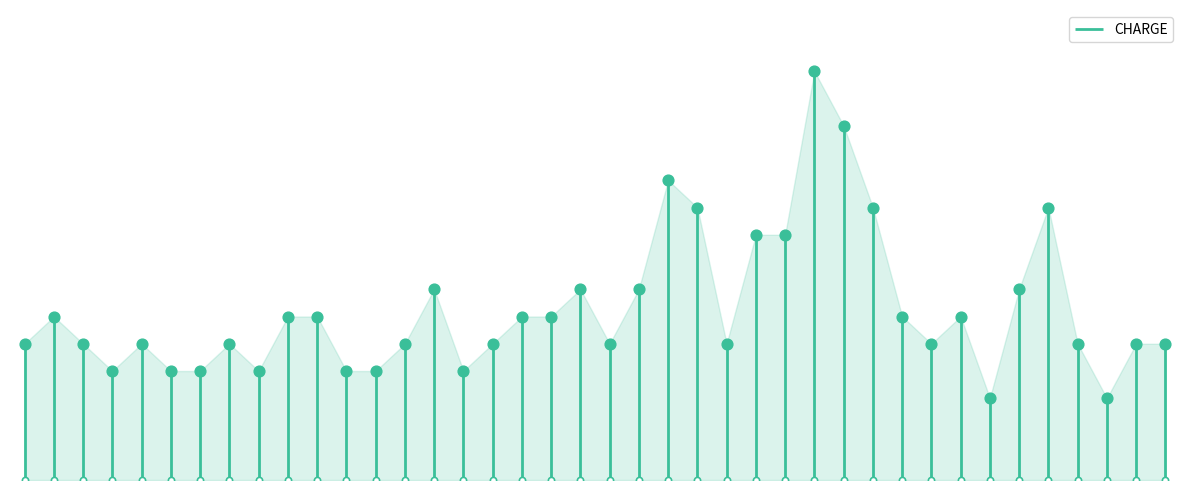

What is the change in value from 326 to 350?

+300